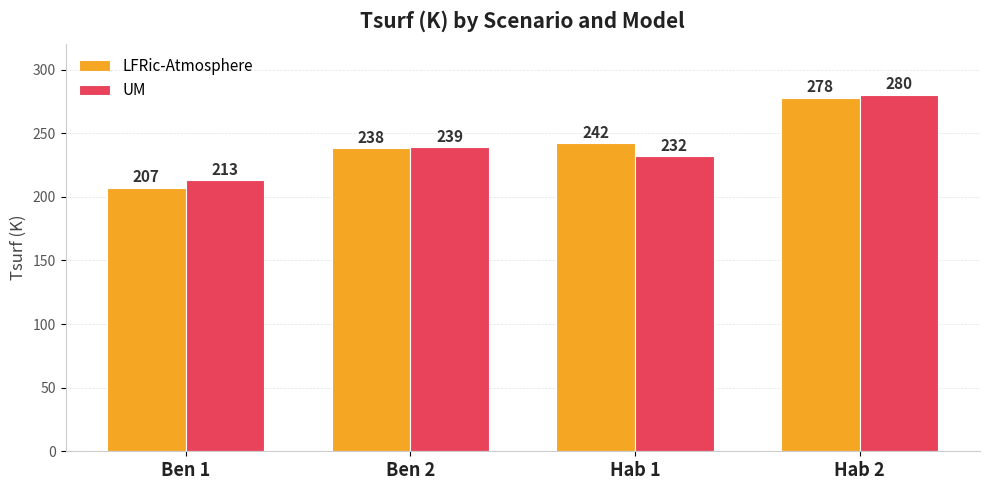

True or false: LFRic-Atmosphere has a value of 238 at Ben 2.

True